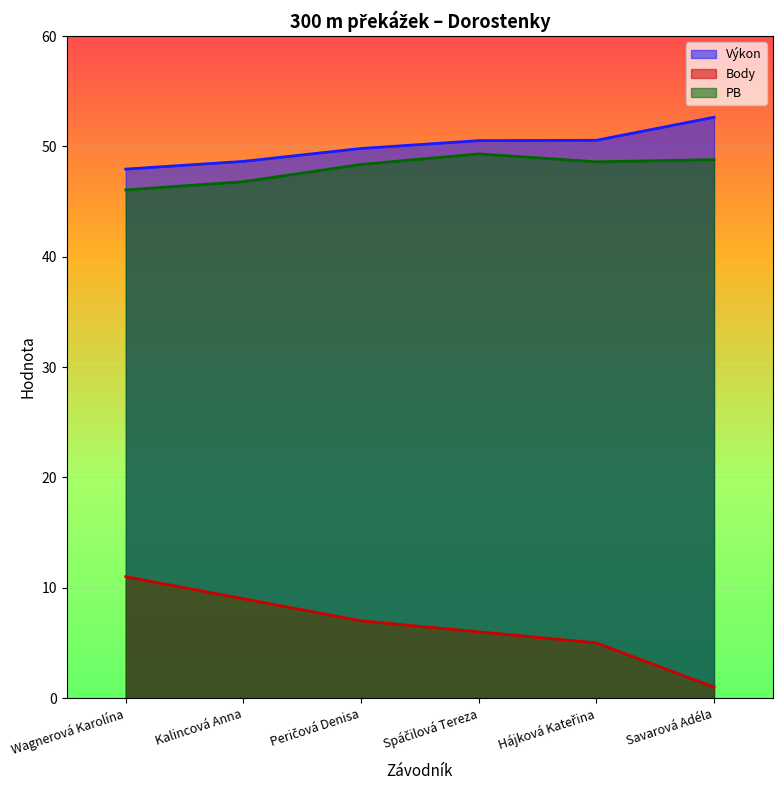

True or false: PB and Body cross at least once.

False